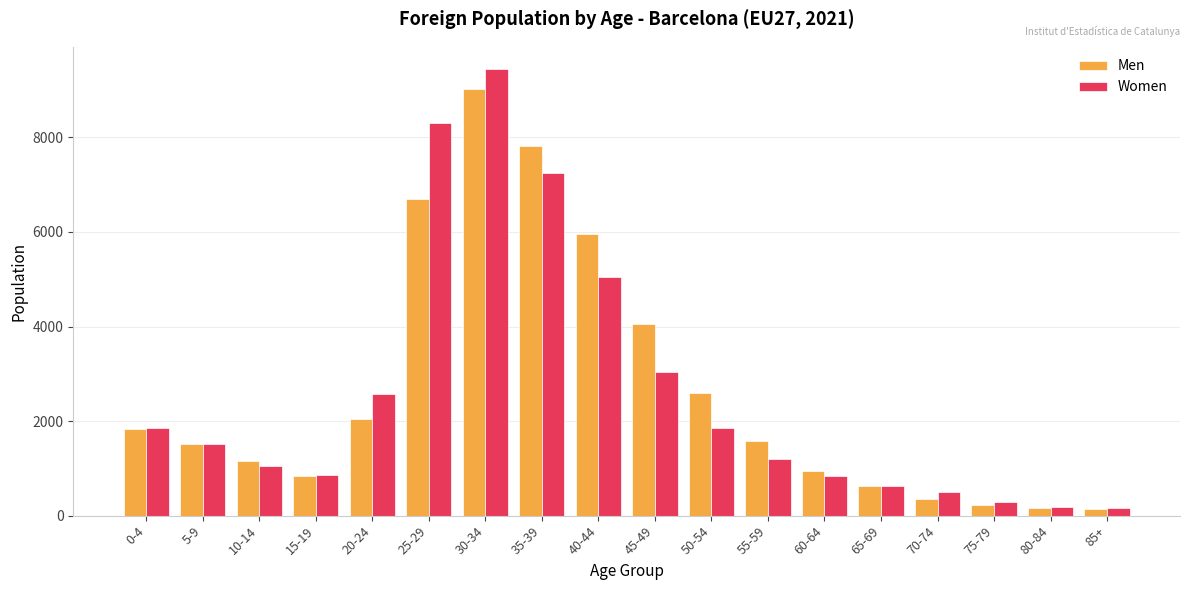

Is the value of Women at 75-79 greater than the value of Men at 10-14?

No